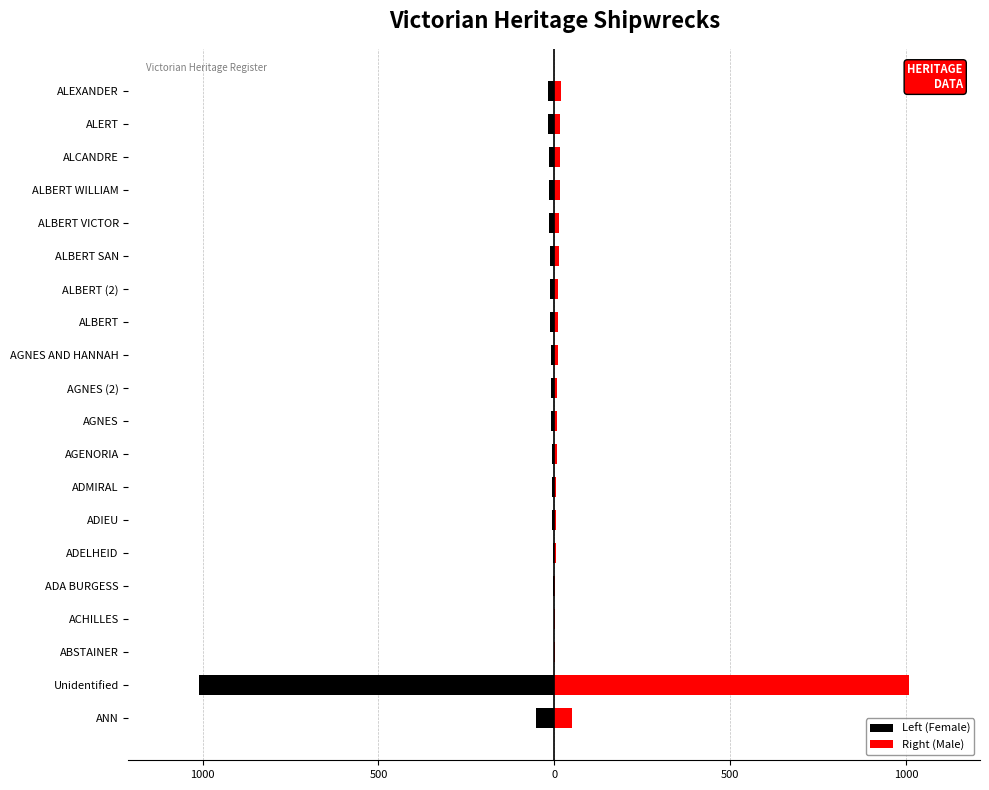

Which series has the largest range (max minus min)?

Left (Female)